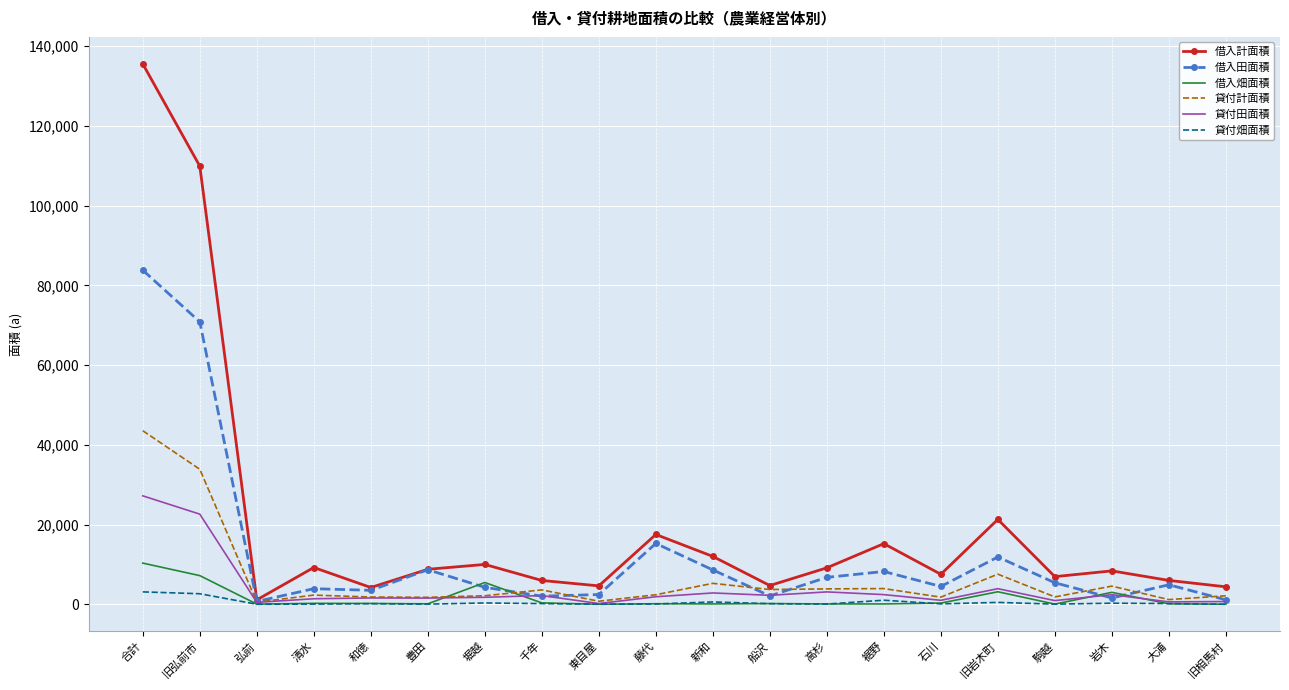

What position from the left is 千年?

8